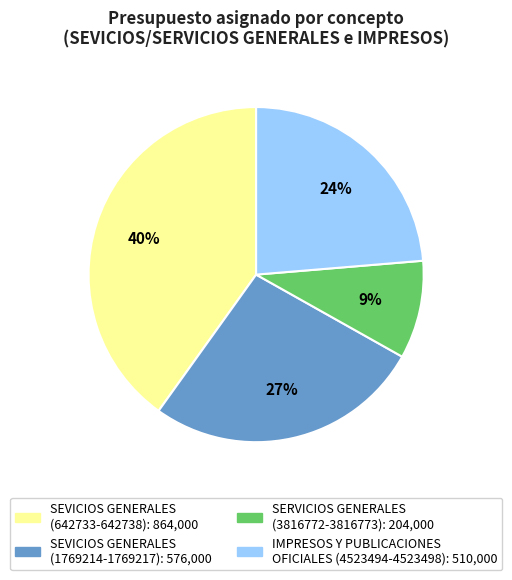

Does any single category account for the majority?

No